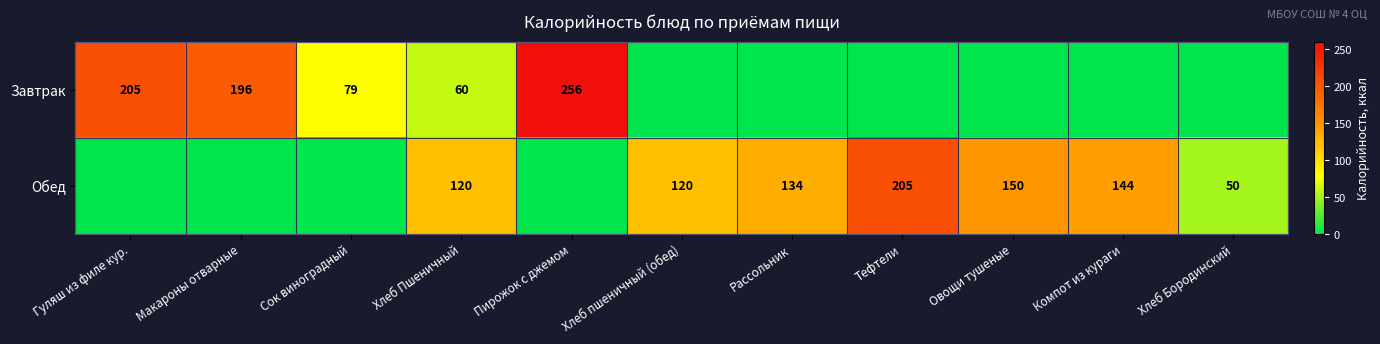

Is the value of Завтрак at Пирожок с джемом greater than the value of Обед at Овощи тушеные?

Yes